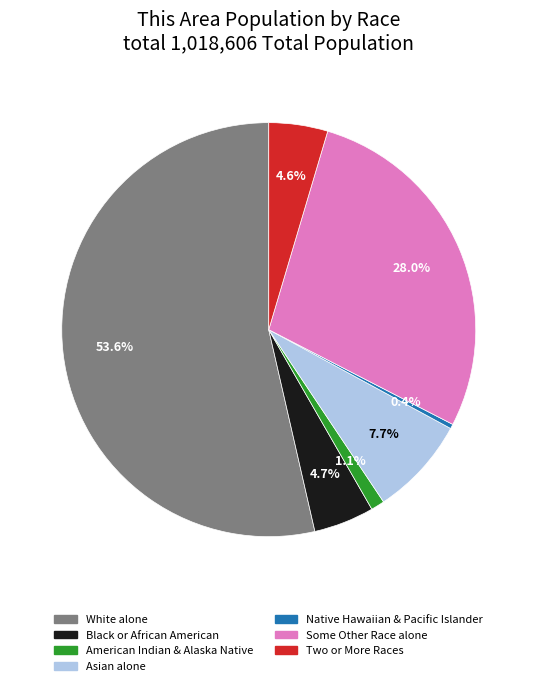

Which has a higher value, Some Other Race alone or Asian alone?

Some Other Race alone